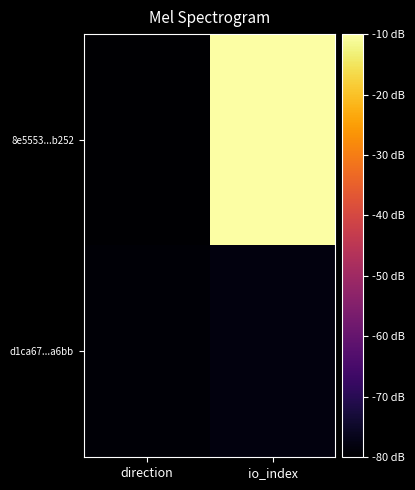

What is the maximum value shown in the chart?

-10.0